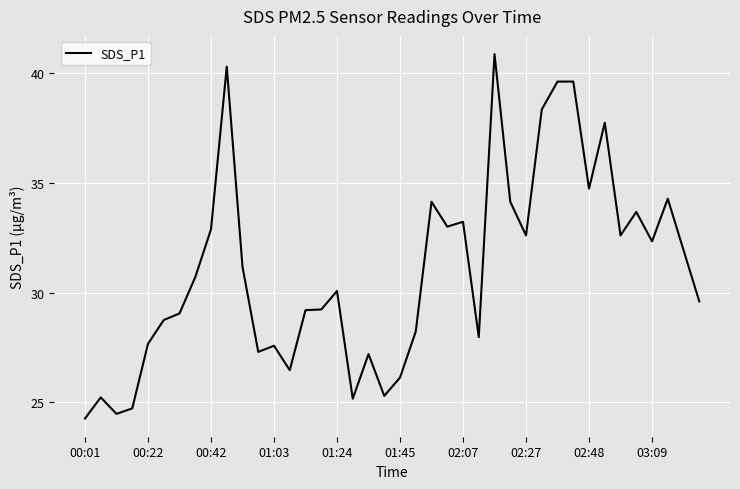

What is the greatest value displayed?

40.9